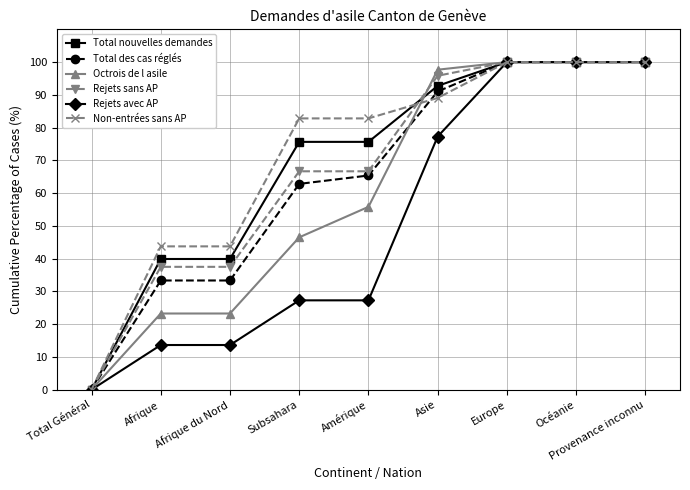

At which label does Rejets sans AP reach its minimum?

Total Général